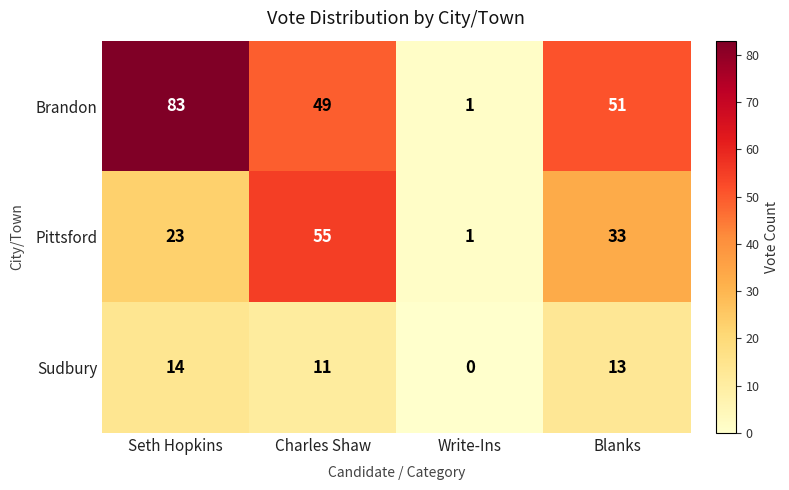

Is it true that Pittsford equals 10 at Seth Hopkins?

False